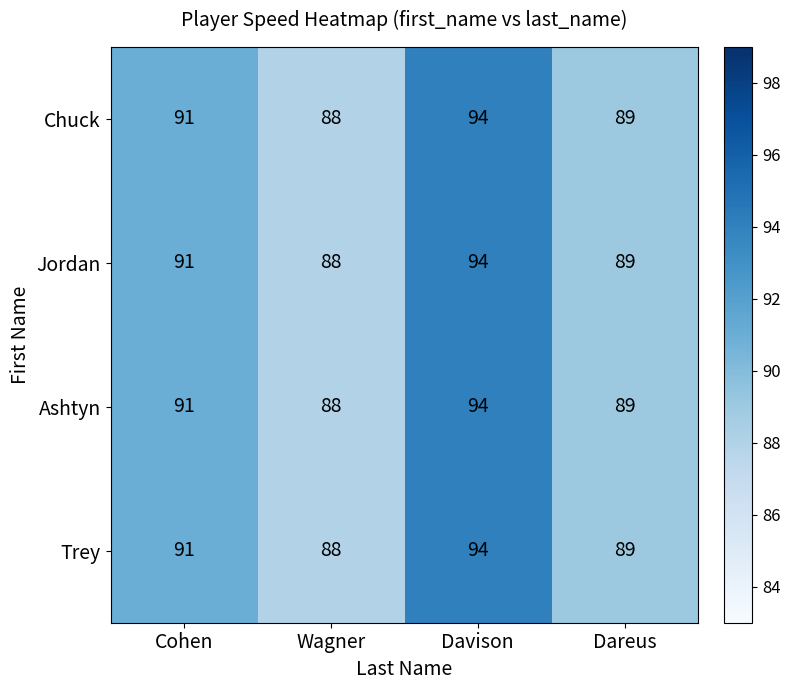

Reading right to left, list all the values displayed in this chart.

Chuck: Dareus=89	Davison=94	Wagner=88	Cohen=91
Jordan: Dareus=89	Davison=94	Wagner=88	Cohen=91
Ashtyn: Dareus=89	Davison=94	Wagner=88	Cohen=91
Trey: Dareus=89	Davison=94	Wagner=88	Cohen=91